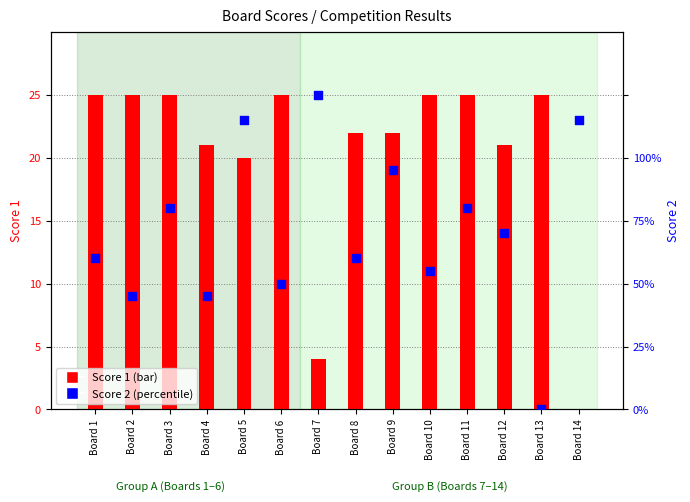

What is the total value across all series at Board 8?

34